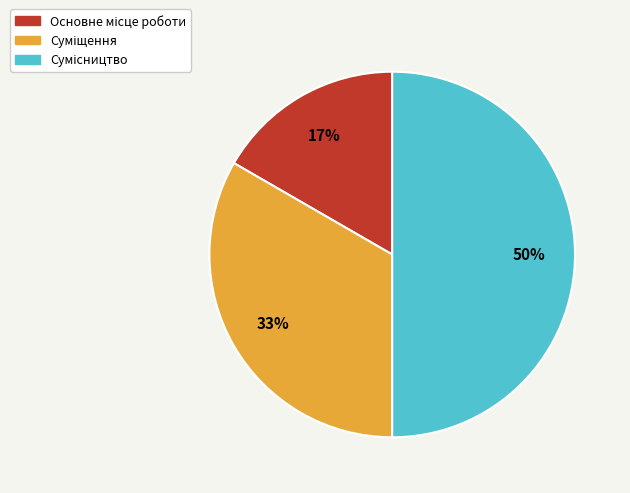

To the nearest percent, what is the difference between the largest and smallest slice percentages?

33%